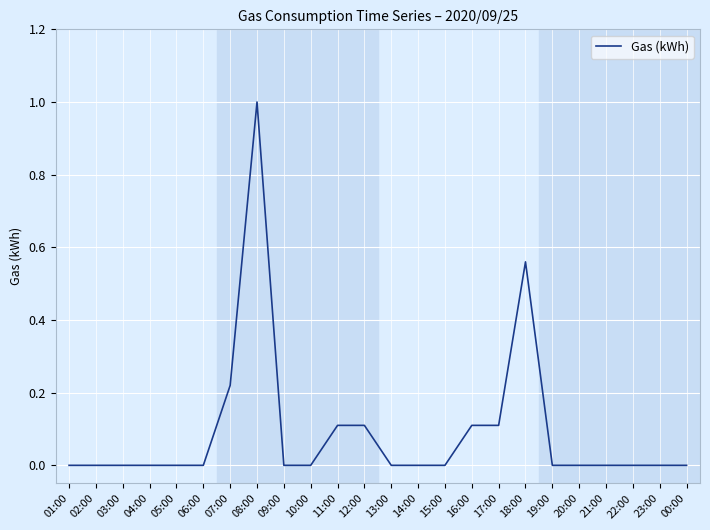

What is the difference between the maximum and minimum values?

1.0